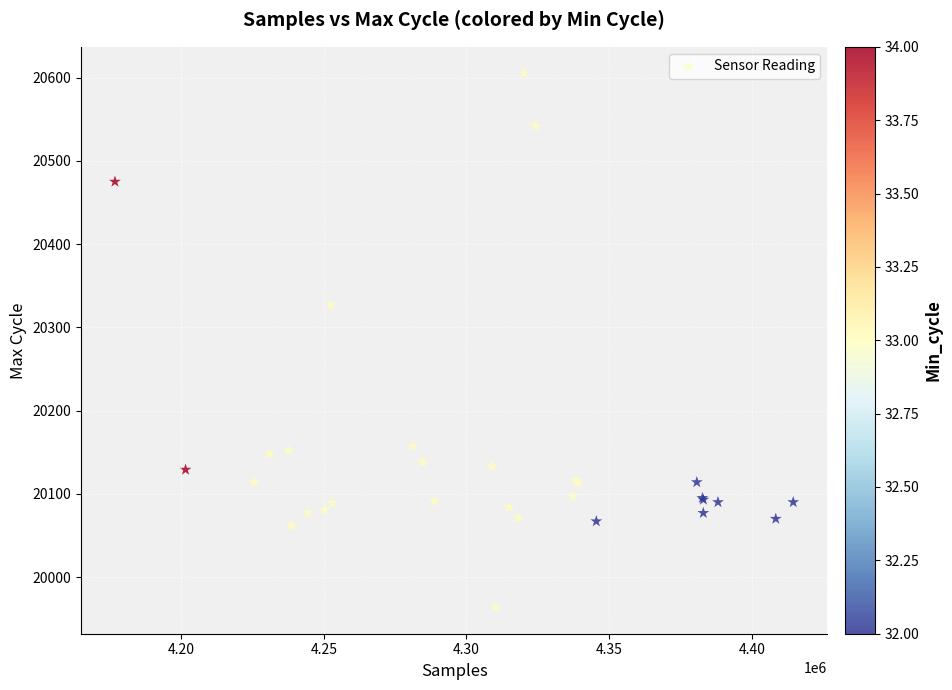

What Y value in the scatter plot is closest to 20284?

20327